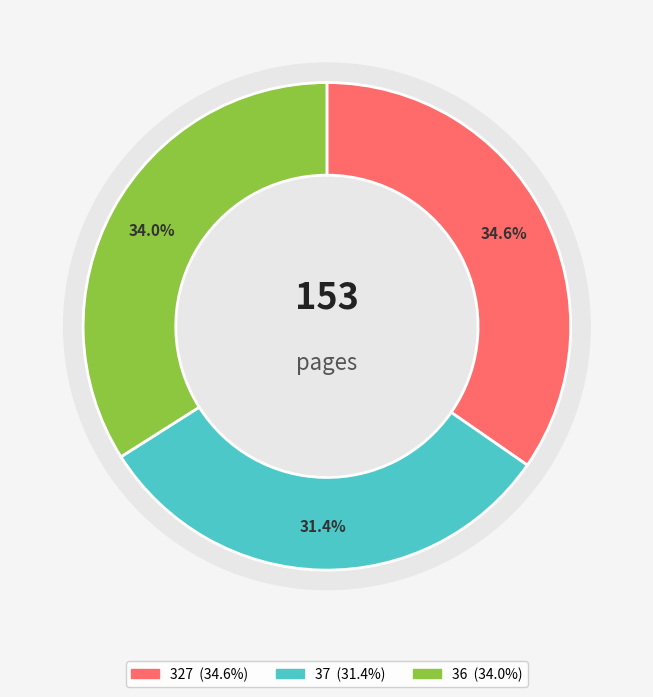

Rank the categories by value from lowest to highest.

37, 36, 327